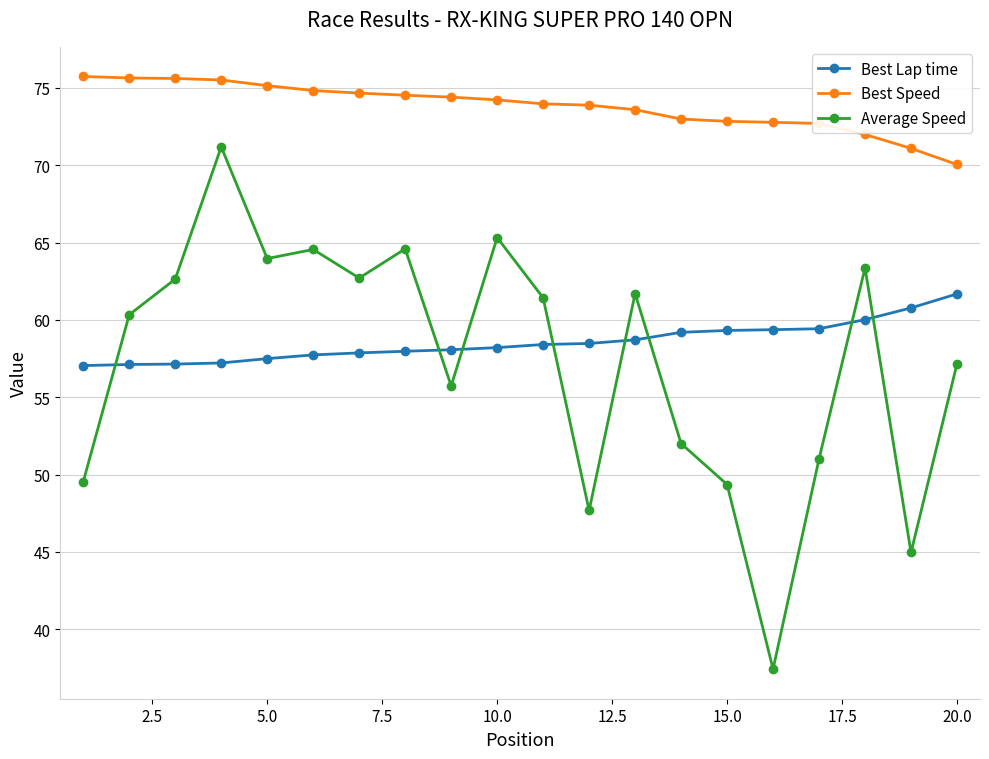

True or false: Average Speed and Best Speed intersect in this chart.

False